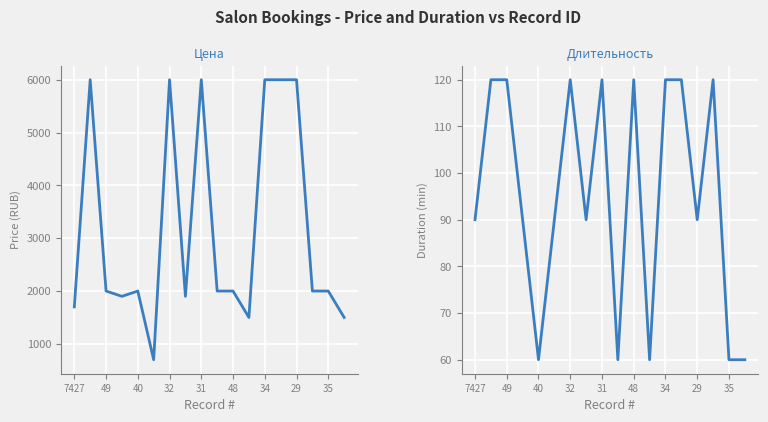

Between 9 and 12, which series saw the biggest shift?

Цена